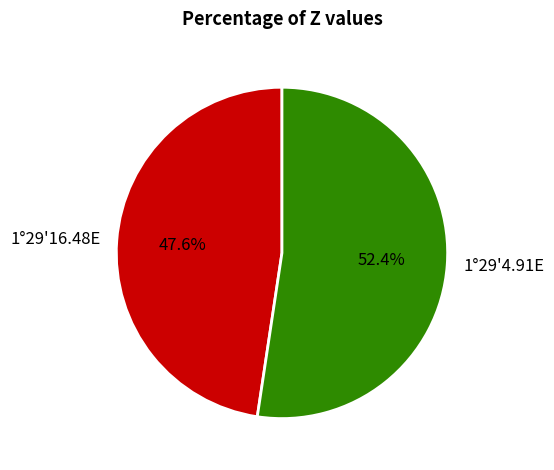

Rank the categories by value from highest to lowest.

1°29'4.91E, 1°29'16.48E